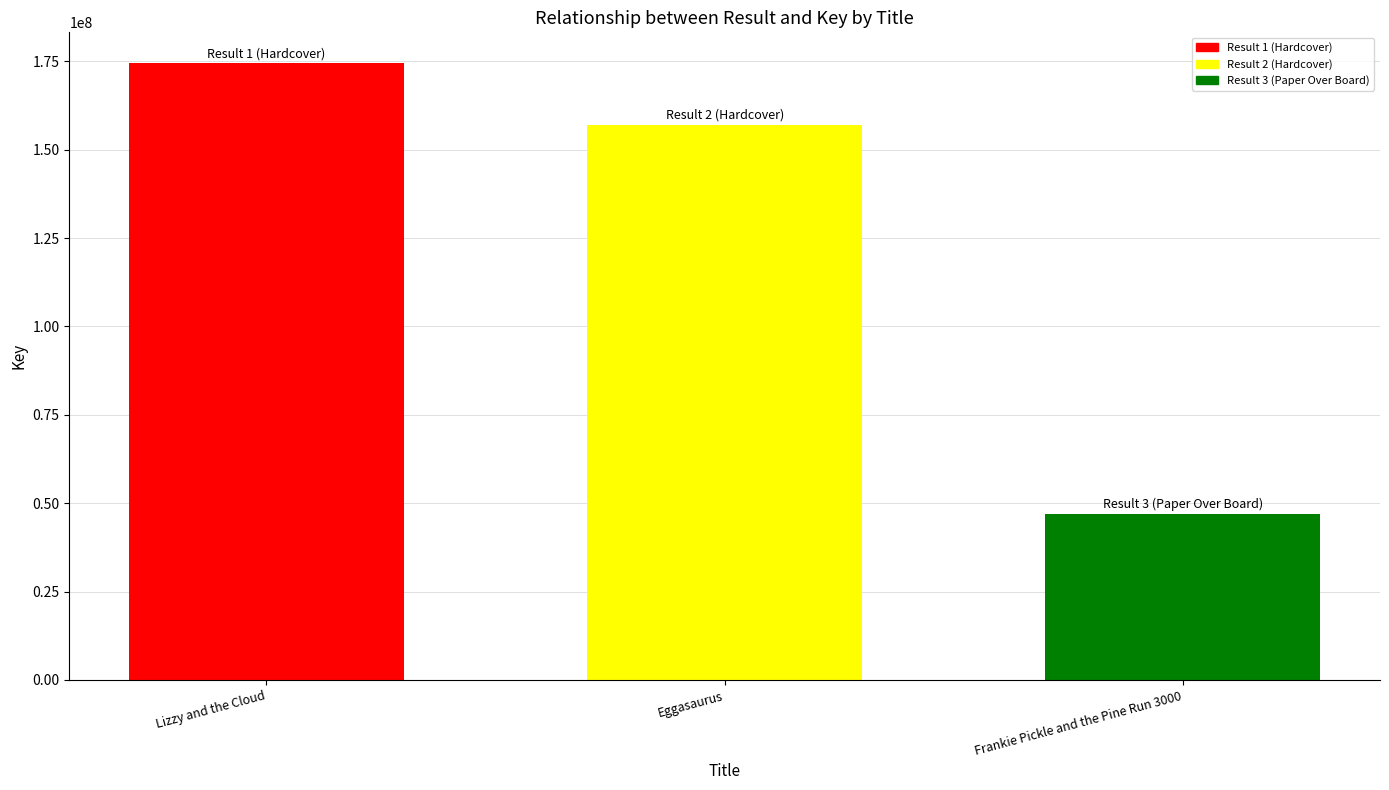

What is the sum of the values at Lizzy and the Cloud and Frankie Pickle and the Pine Run 3000?

221319181